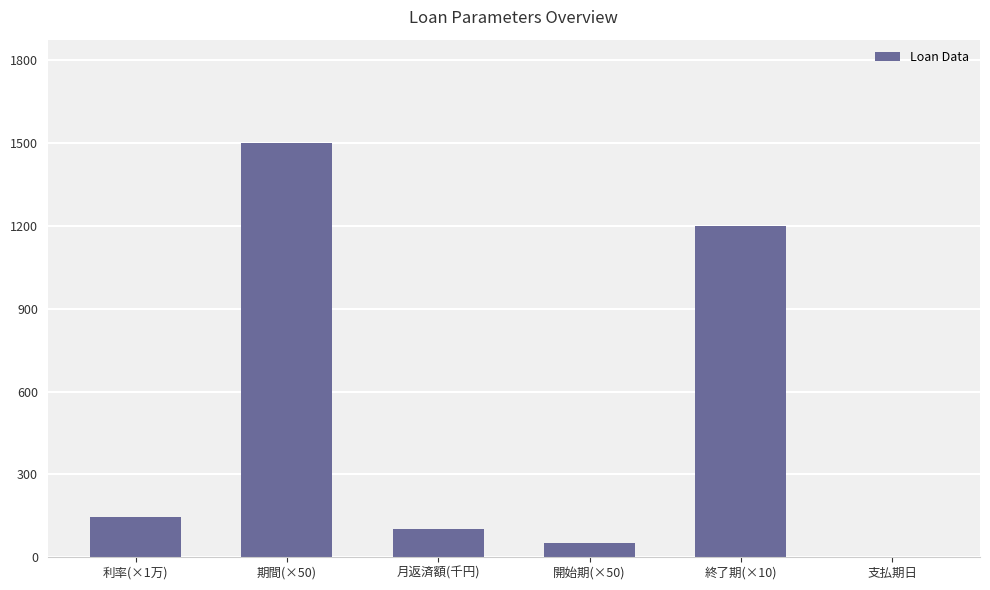

Which label corresponds to the largest value in the chart?

期間(×50)